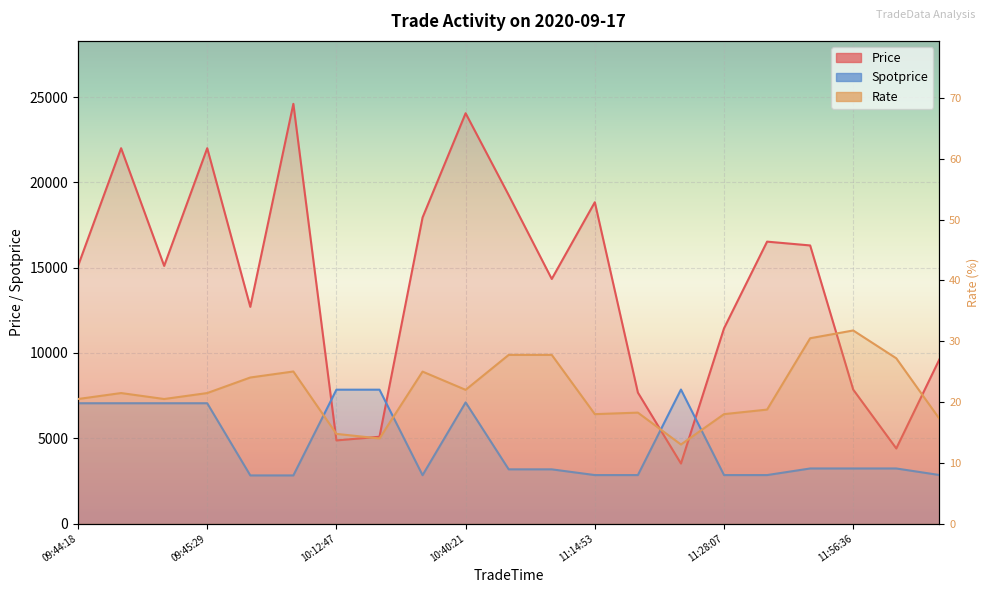

List the labels in order of Rate value, largest first.

11:56:36, 11:56:21, 10:47:55, 10:47:55, 11:56:49, 09:47:16, 10:25:55, 09:46:54, 10:40:21, 09:44:36, 09:45:29, 09:44:18, 09:45:07, 11:28:11, 11:17:10, 11:14:53, 11:28:07, 13:00:22, 10:12:47, 10:23:00, 11:20:04